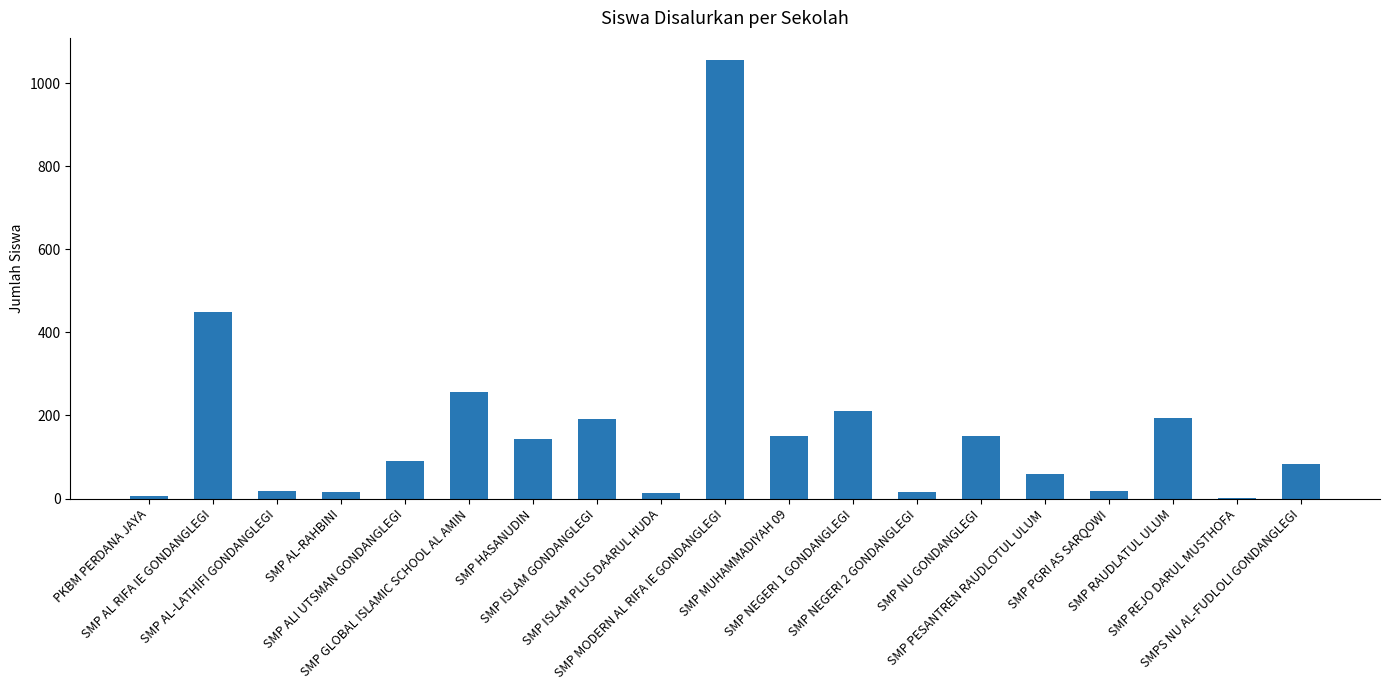

What is the sum of all values?

3120